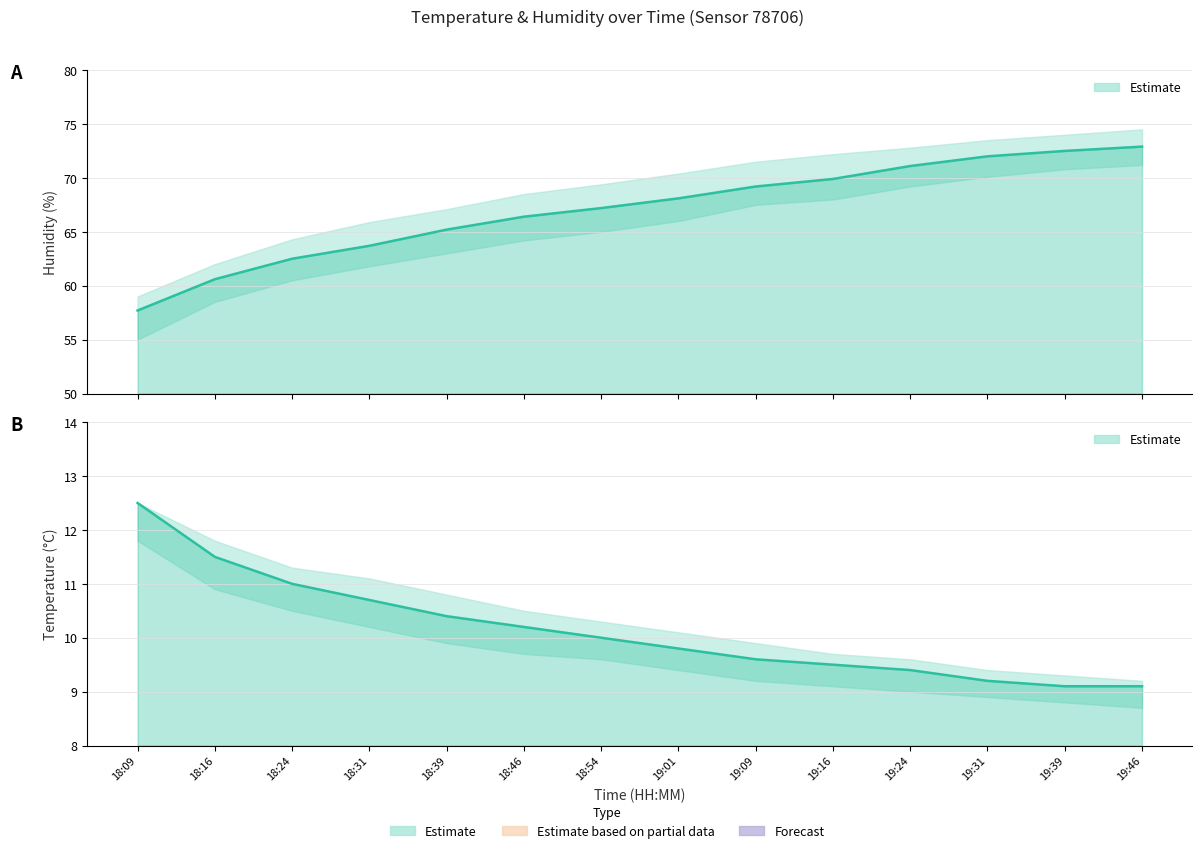

Reading right to left, list all the values displayed in this chart.

humidity: 19:46=72.9	19:39=72.5	19:31=72.0	19:24=71.1	19:16=69.9	19:09=69.2	19:01=68.1	18:54=67.2	18:46=66.4	18:39=65.2	18:31=63.7	18:24=62.5	18:16=60.6	18:09=57.7
temperature: 19:46=9.1	19:39=9.1	19:31=9.2	19:24=9.4	19:16=9.5	19:09=9.6	19:01=9.8	18:54=10.0	18:46=10.2	18:39=10.4	18:31=10.7	18:24=11.0	18:16=11.5	18:09=12.5